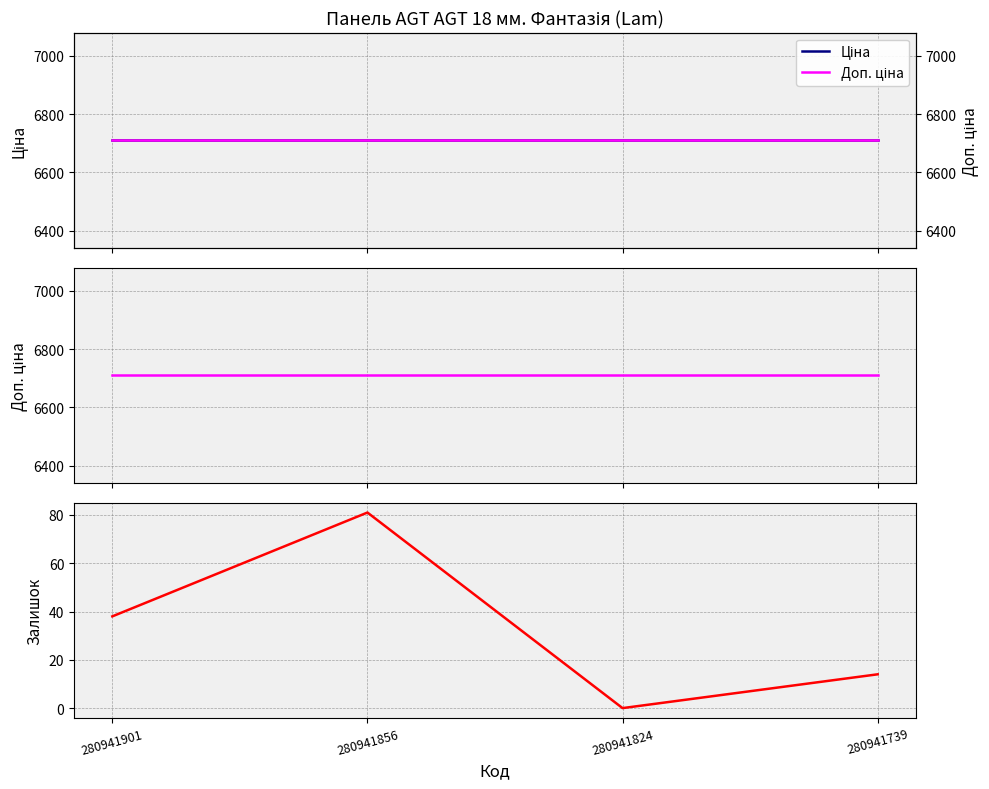

Rank the categories by Ціна value from highest to lowest.

280941901, 280941856, 280941824, 280941739